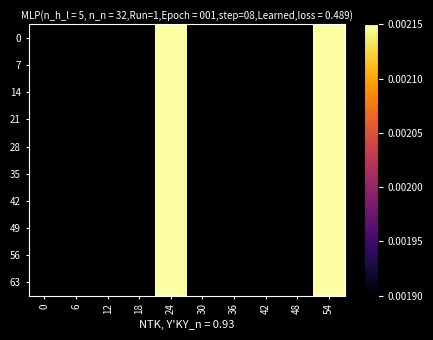

How many categories are shown in the chart?

10